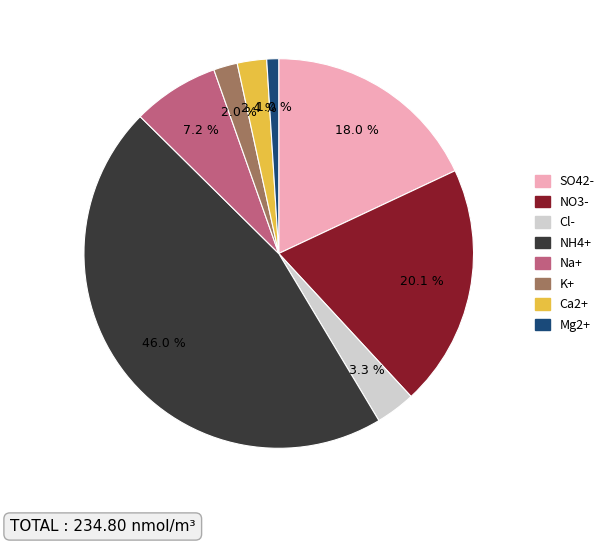

Which has a higher value, Na+ or Cl-?

Na+